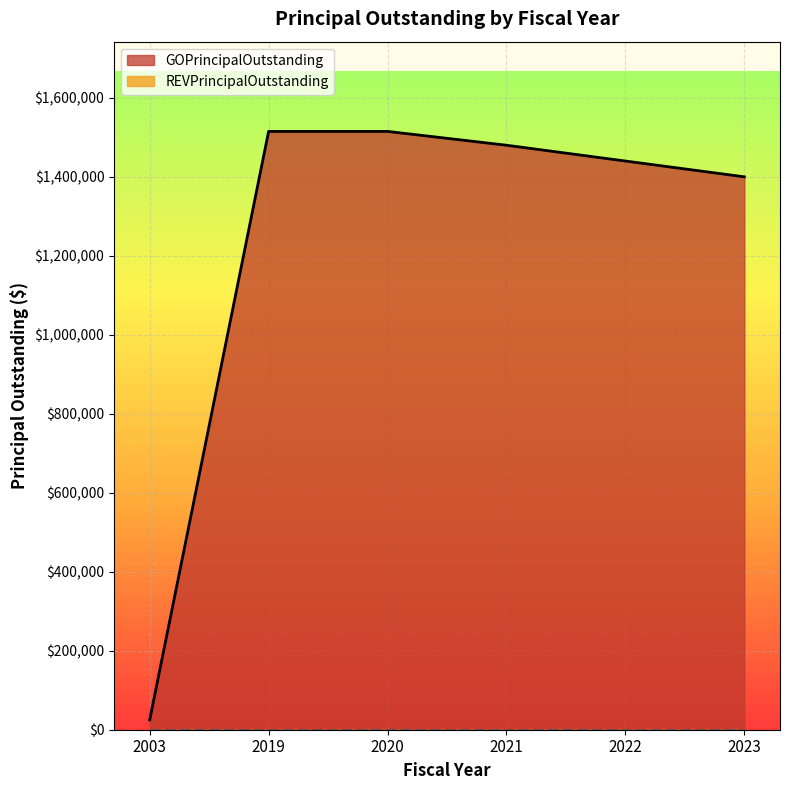

True or false: the data has more than 0 interior local peaks.

False